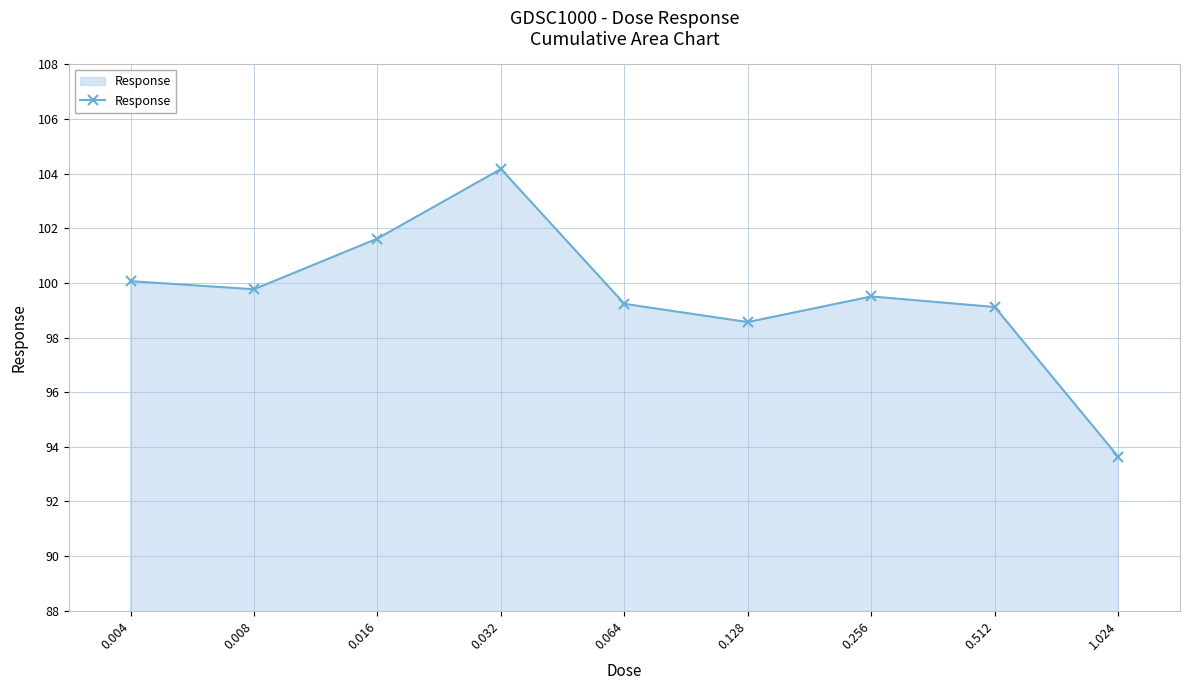

At which label does the data first exceed 99?

0.004